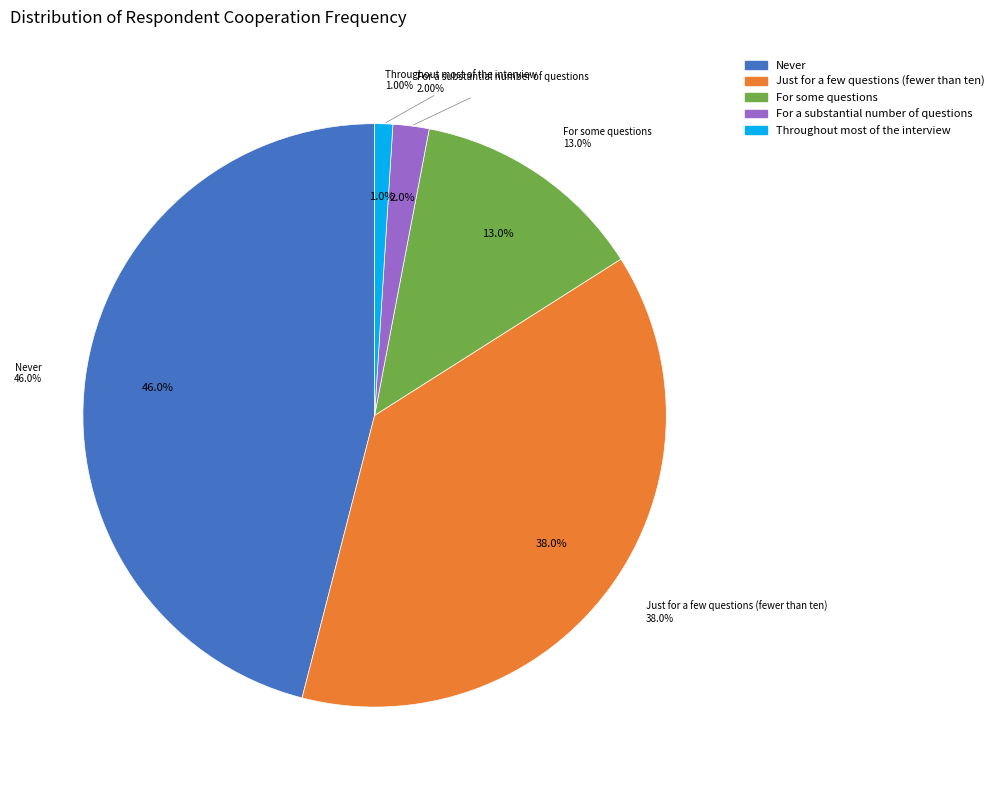

What is the total percentage of For a substantial number of questions and Never?

48.0%